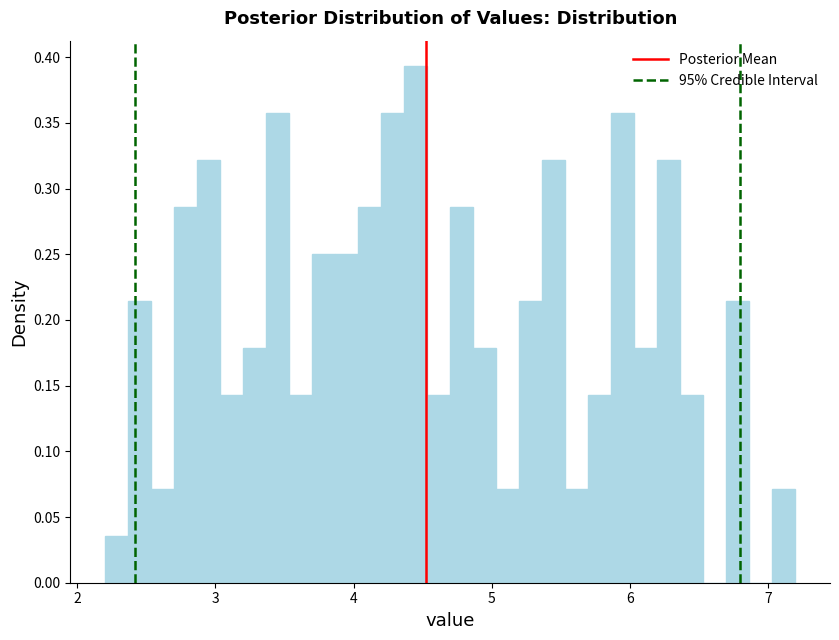

Read against the x-axis, roughly where is the centre of the tallest bar?

4.5